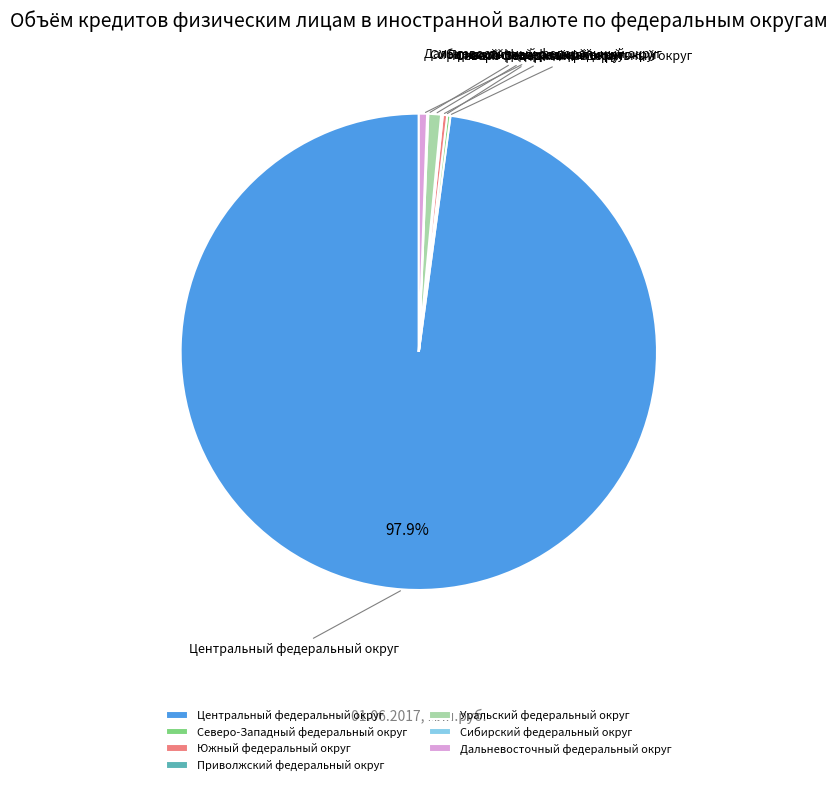

To the nearest percent, what is the difference between the largest and smallest slice percentages?

98%